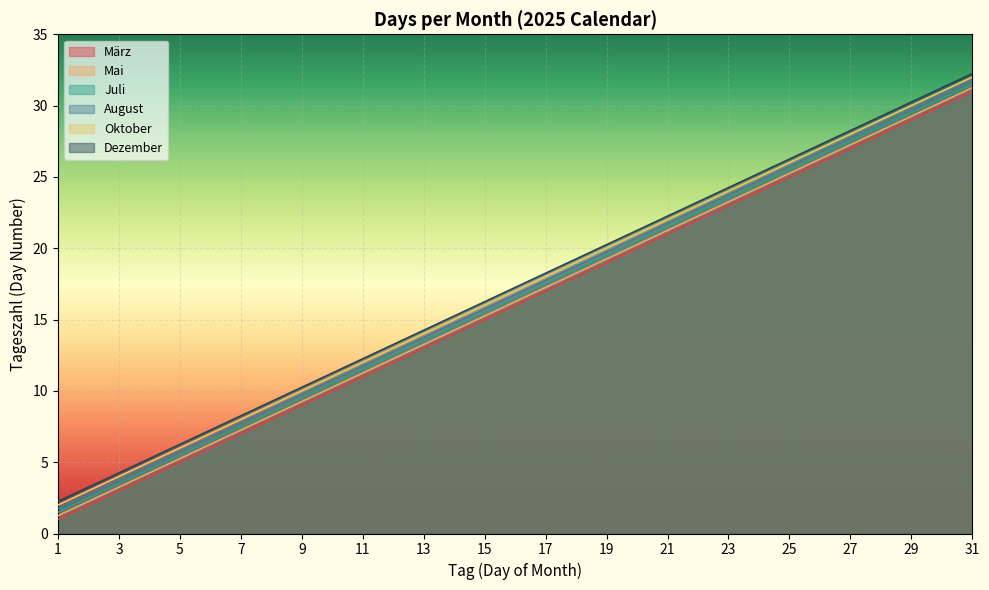

At which category is the sum across all series the highest?

31